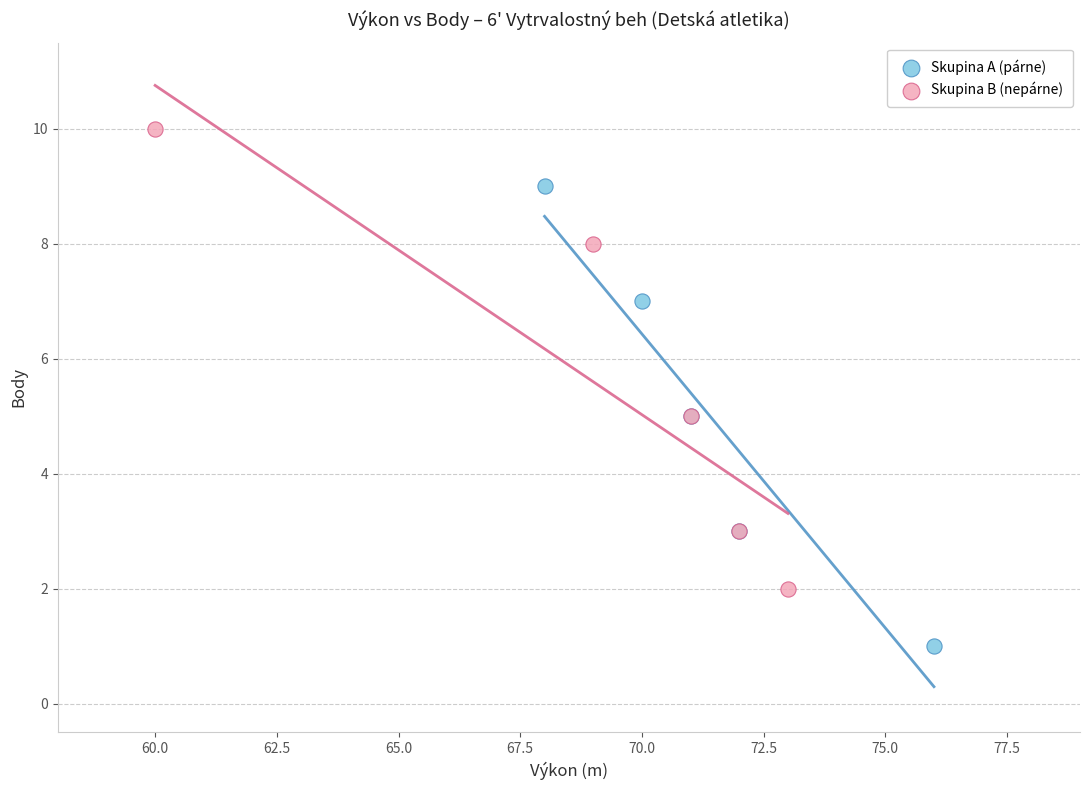

Which series reaches the minimum Y coordinate?

Skupina A (párne)